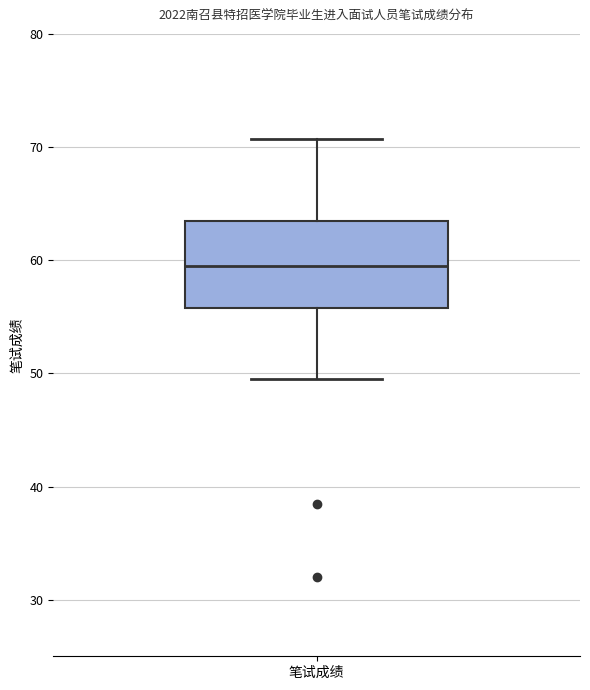

Read this box plot against the y-axis: the position of the median line, the range covered by the box, and the ends of both whiskers. The values are not printed on the chart, so give them approximately, as read against the axis.

median 60, box 56 to 64, whiskers 50 to 71